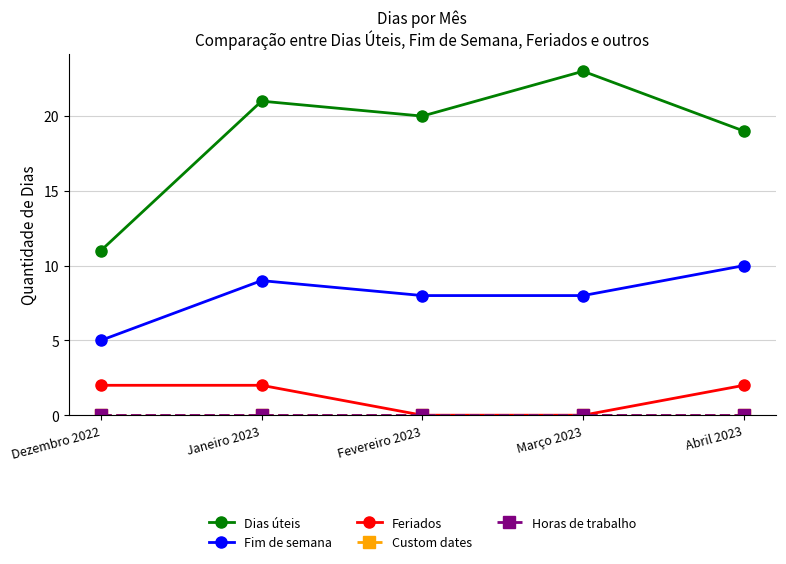

At how many categories does at least one series exceed 14?

4